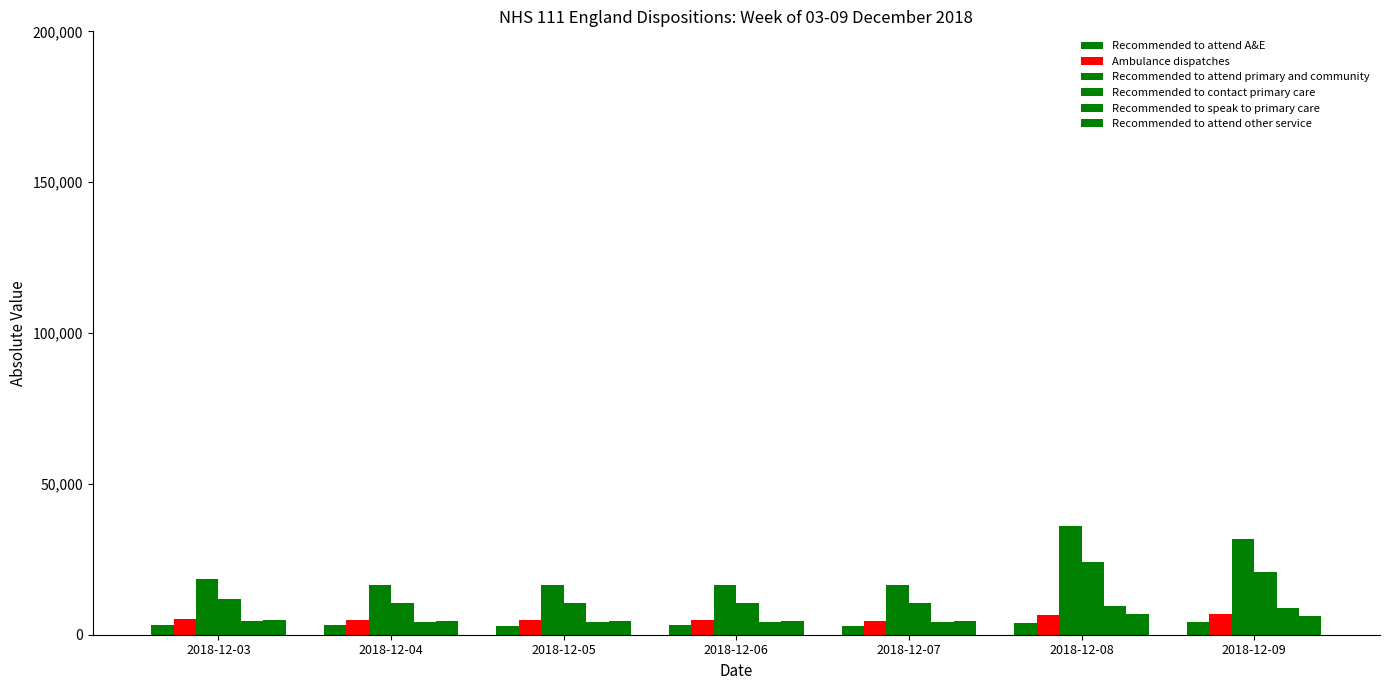

Does the chart contain stacked bars?

No